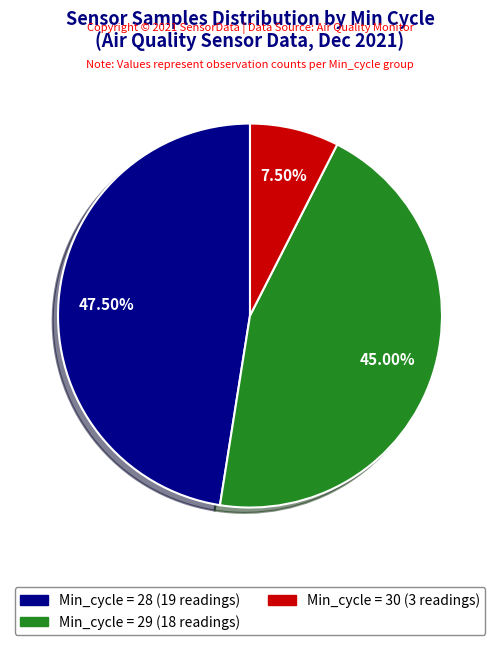

Does any single category account for the majority?

No